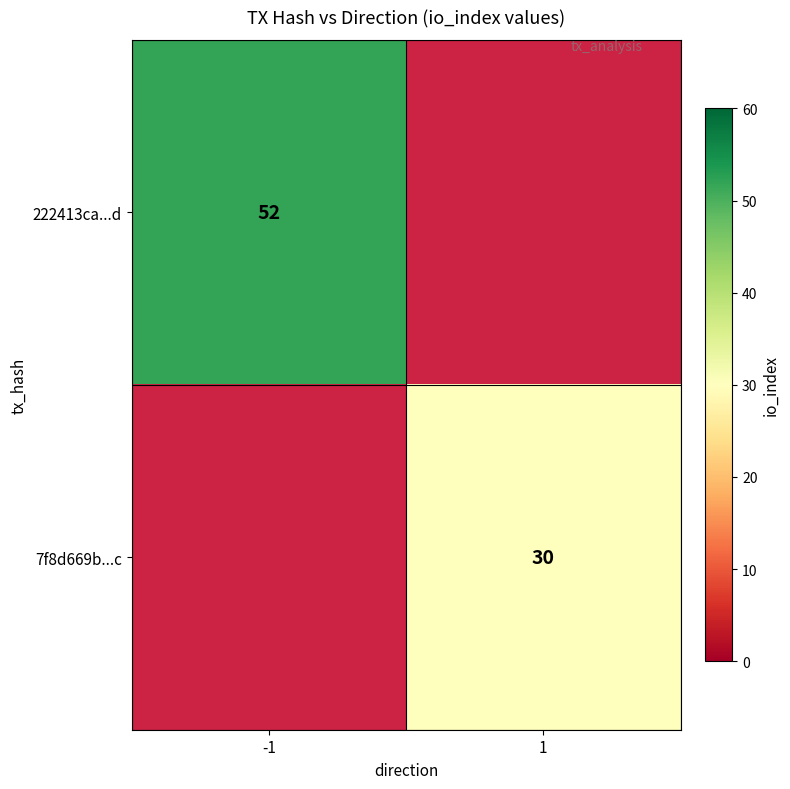

The value of 222413ca...d at -1 is 83. True or false?

False